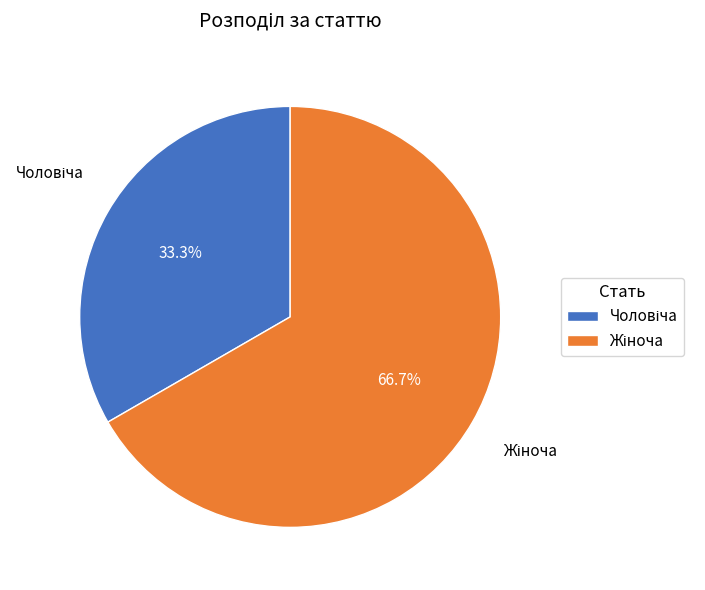

To the nearest percent, what is the average slice percentage?

50%